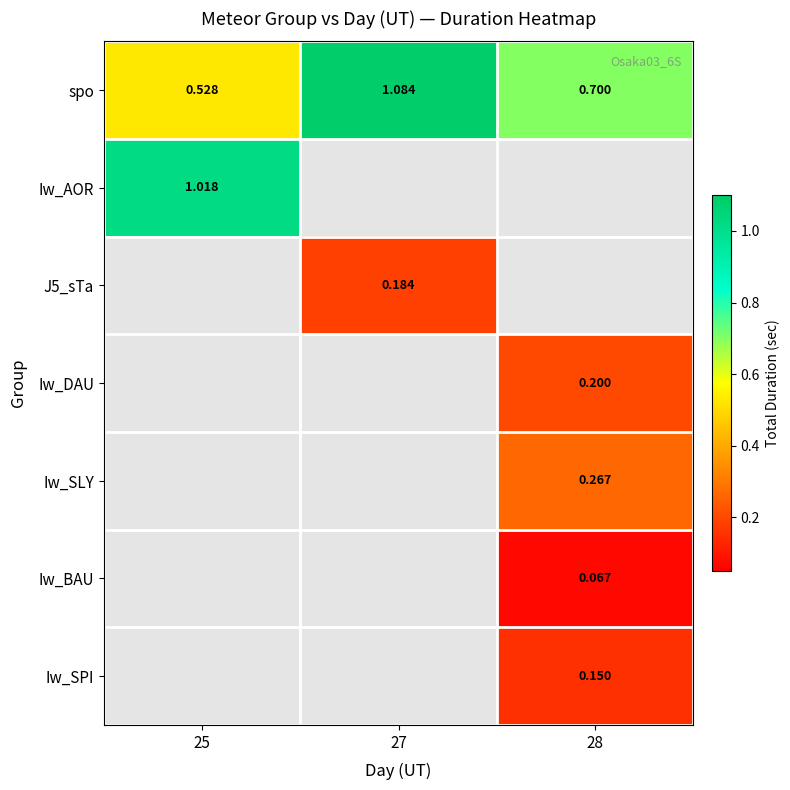

Which has a higher value, 28 or 25?

28